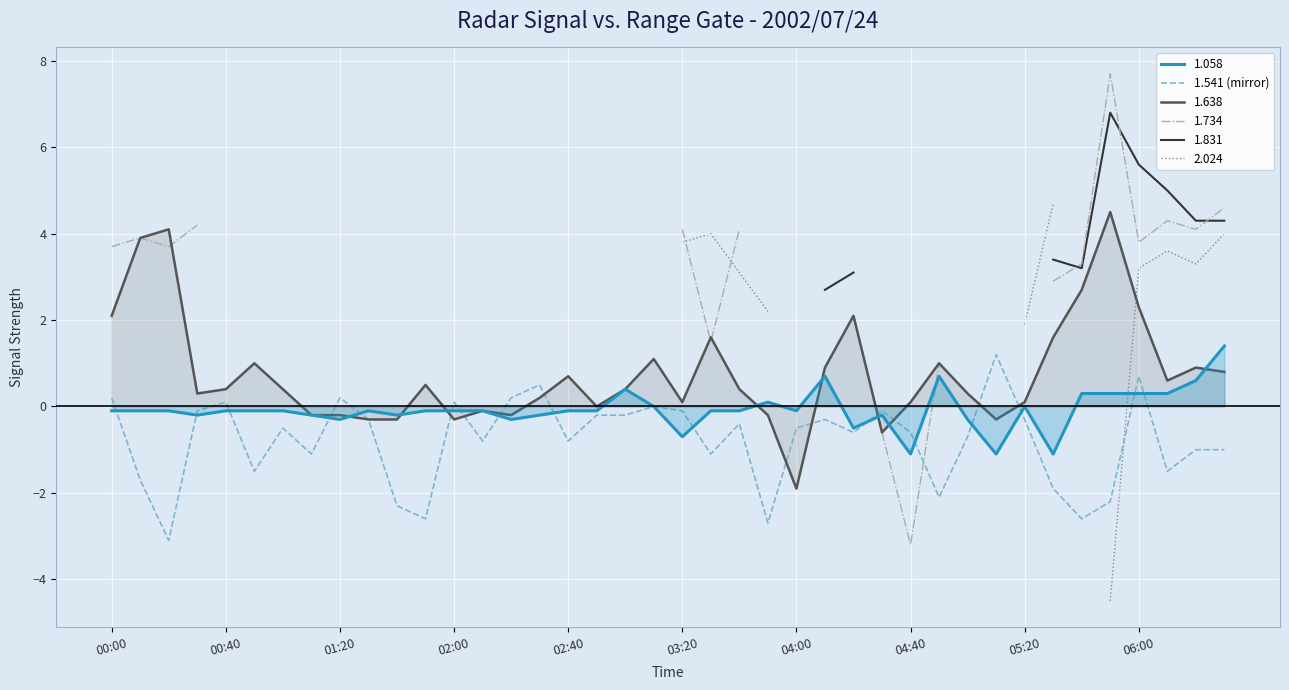

What is the lowest value of the 1.541 (mirror) series?

-3.1